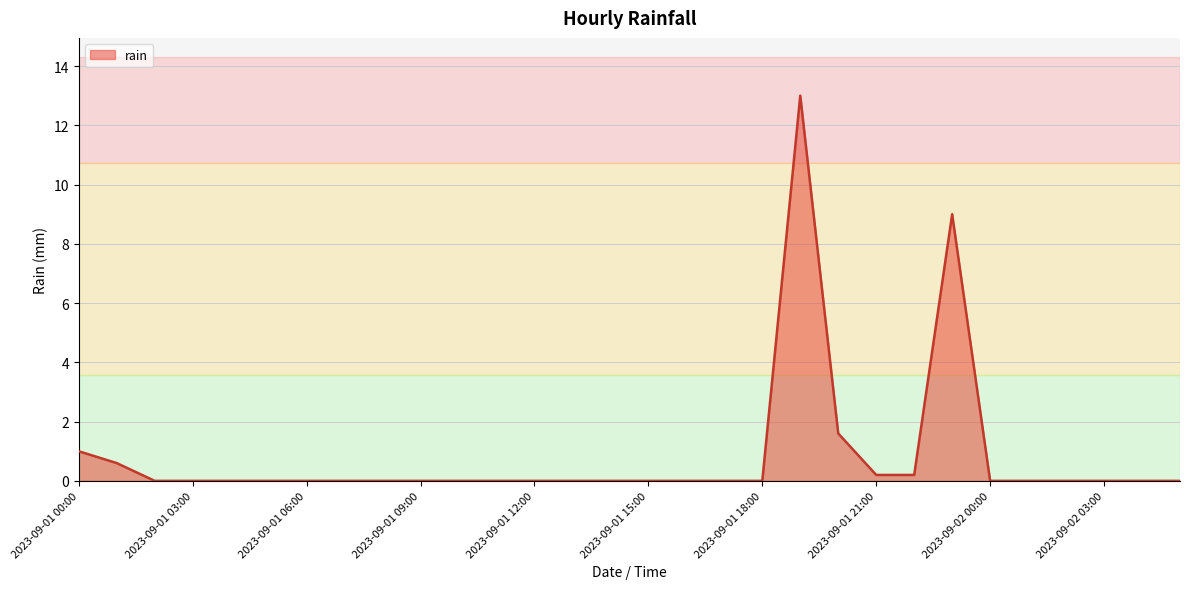

What is the difference between the maximum and minimum values?

13.0